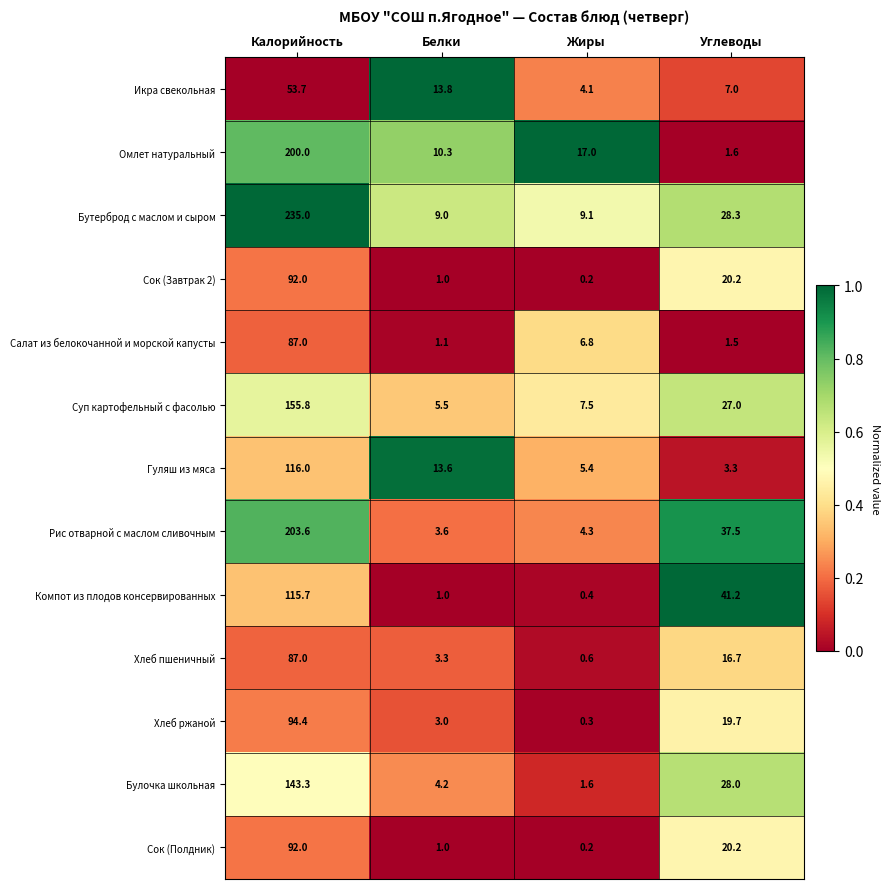

Is it true that Бутерброд с маслом и сыром equals 14.5 at Белки?

False